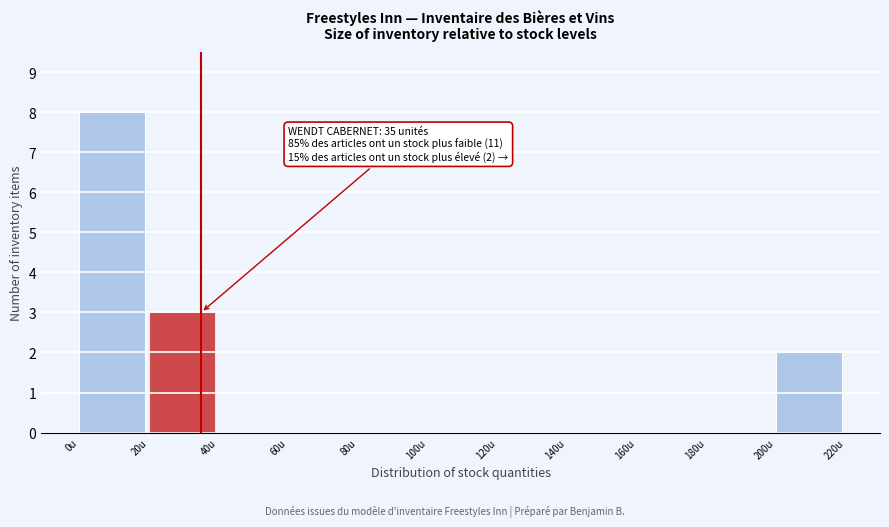

Which range on the x-axis has the tallest bar?

0 to 20